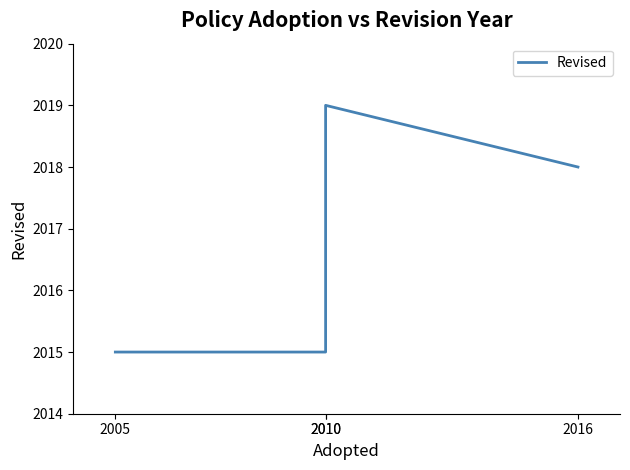

How many values exceed 2018?

1